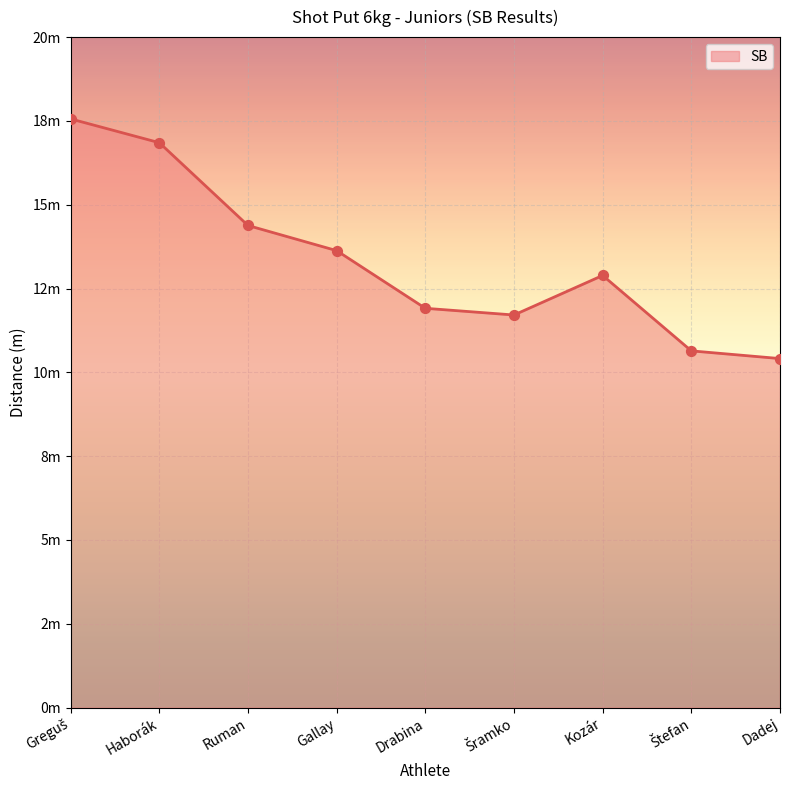

Is this an area chart (filled region under the line)?

Yes